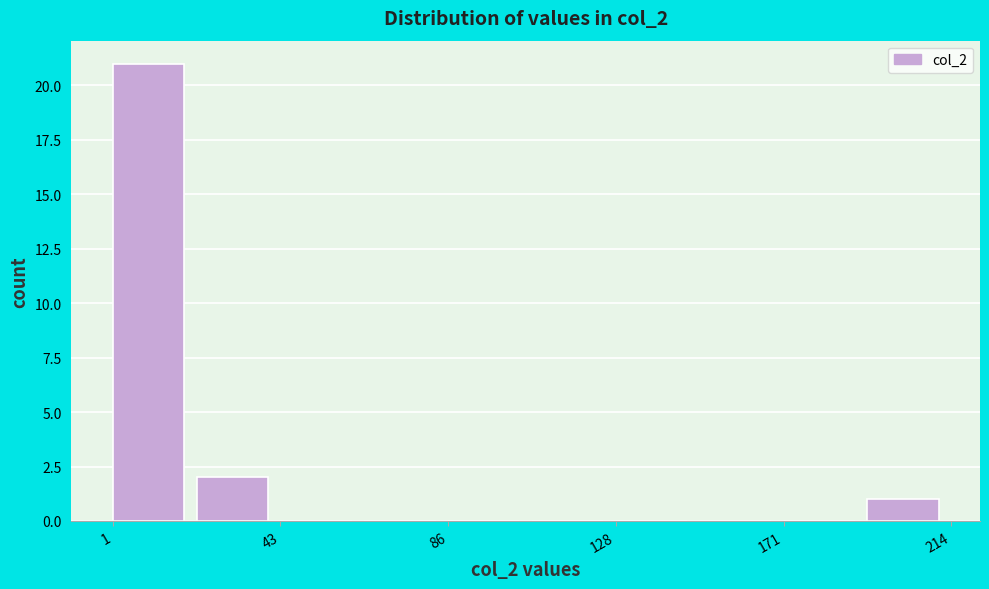

Which range on the x-axis has the tallest bar?

0 to 20